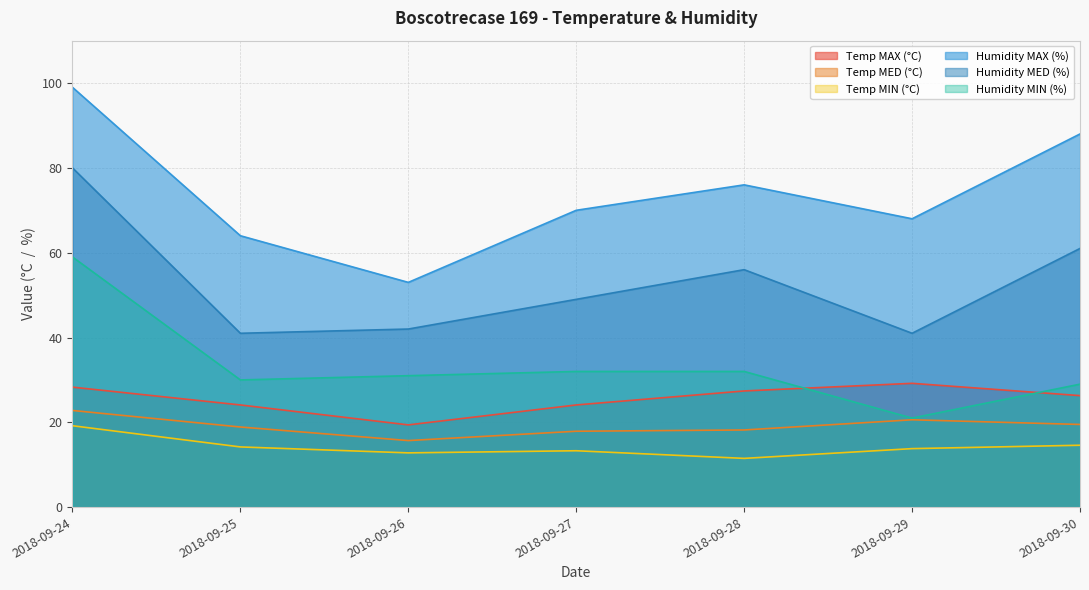

Which series has the widest spread of values?

Humidity MAX (%)